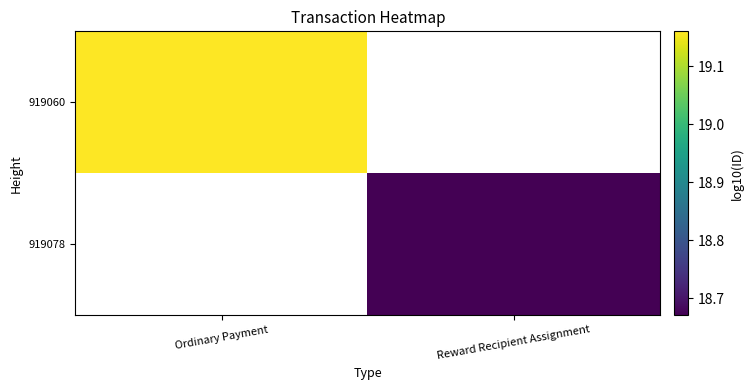

Rank the categories by 919060 value from highest to lowest.

Ordinary Payment, Reward Recipient Assignment